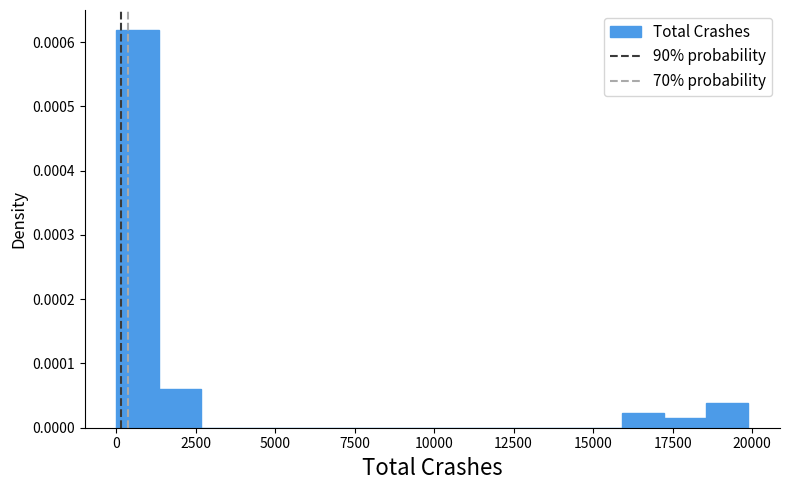

Read against the x-axis, roughly where is the centre of the tallest bar?

500